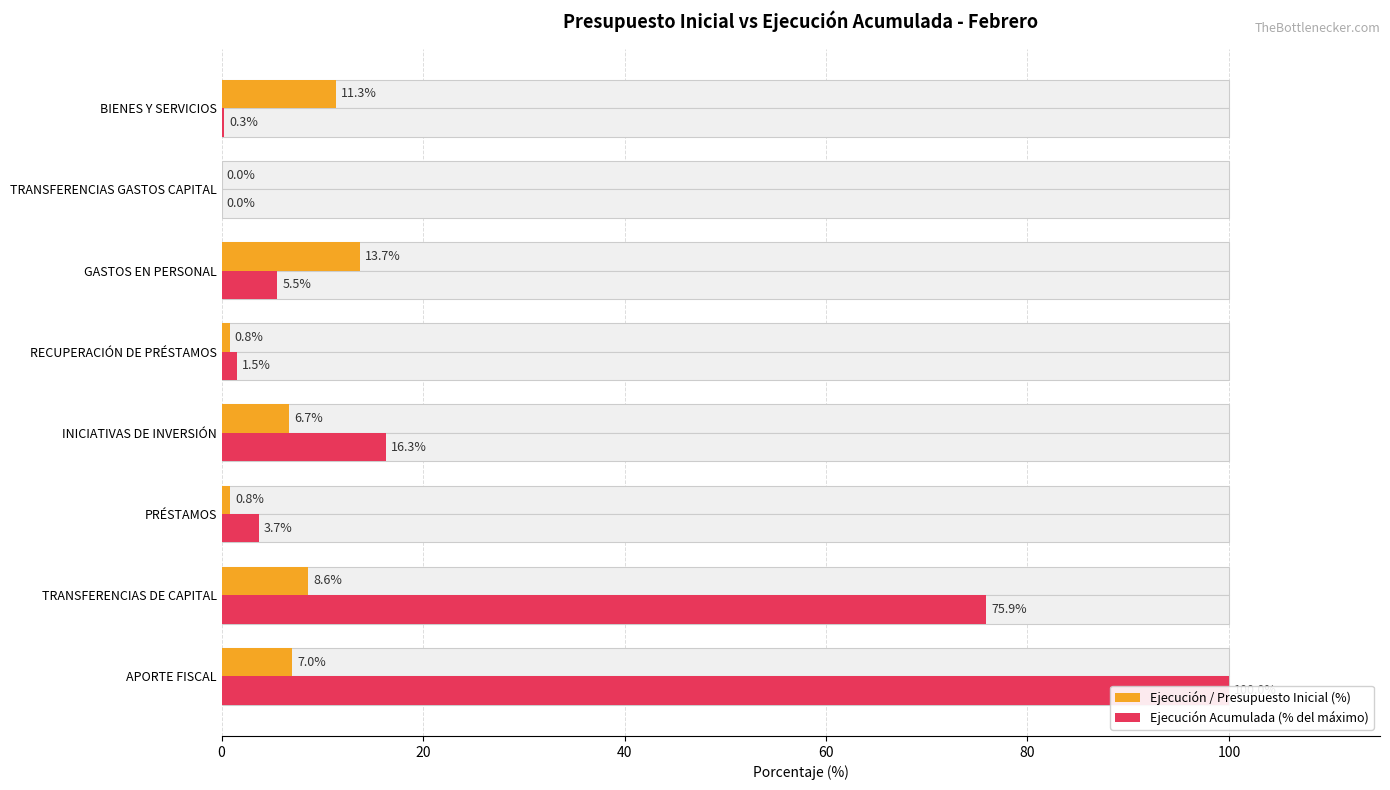

What is the difference between the second highest and second lowest values in the Ejecución / Presupuesto Inicial (%) series?

10.5